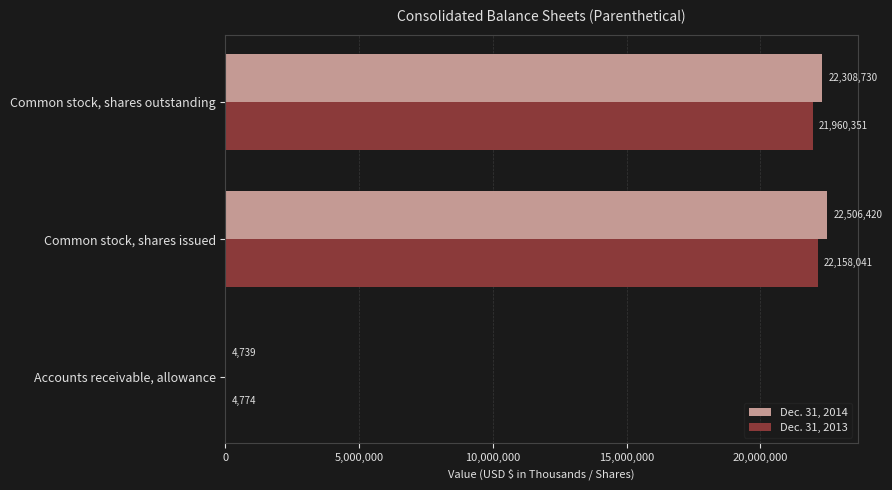

What is the average value of the Dec. 31, 2014 series?

14939963